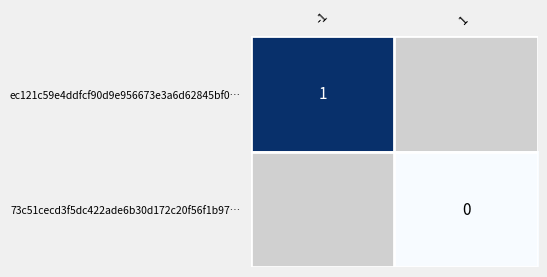

The value of ec121c59e4ddfcf90d9e956673e3a6d62845bf0… at -1 is 0.2. True or false?

False